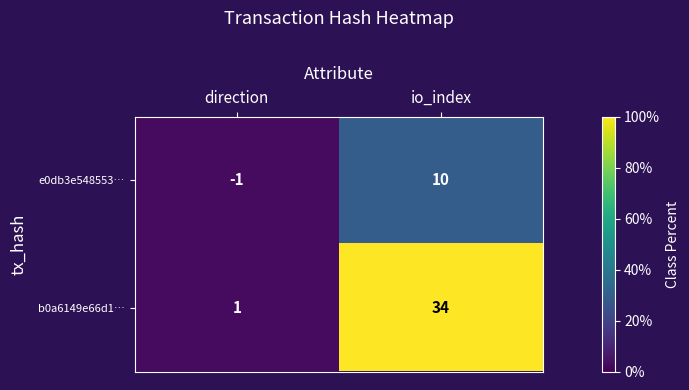

True or false: b0a6149e66d1… has a value of 8 at io_index.

False